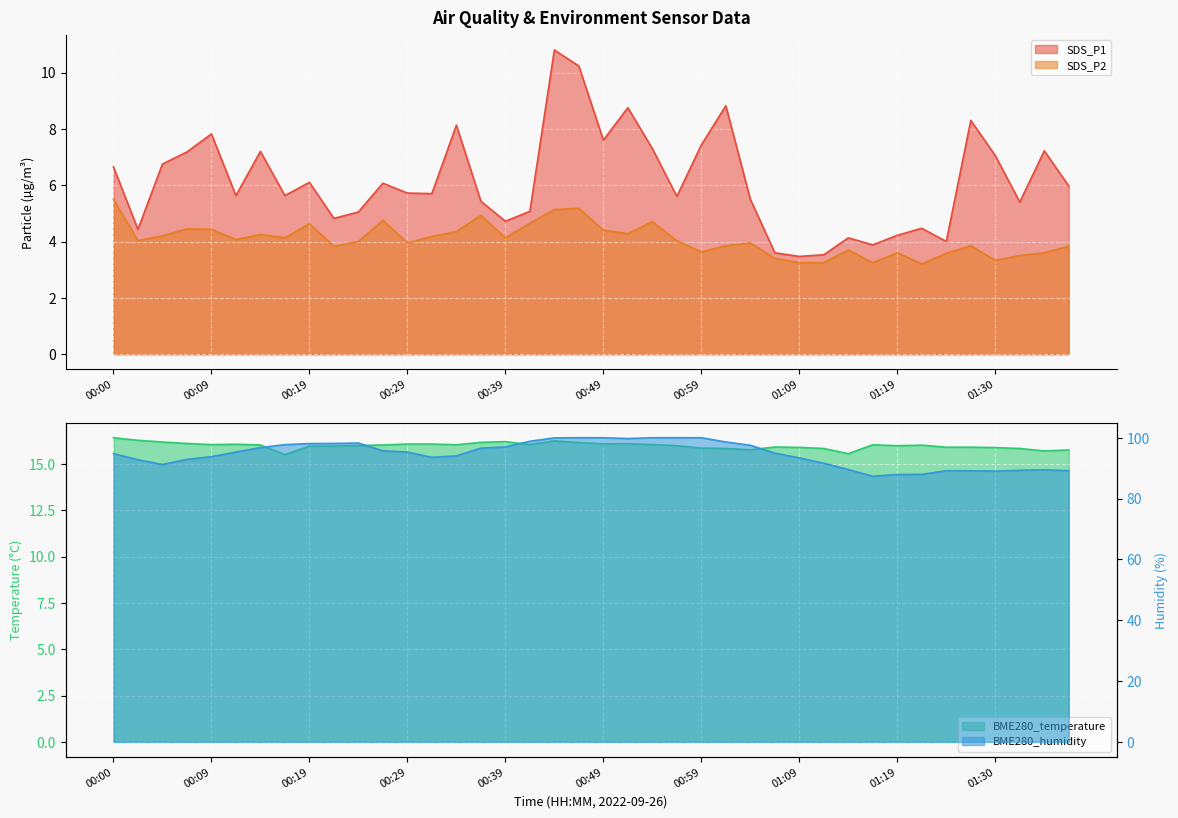

What is the value of the SDS_P1 point at the 3rd from the left?

6.8